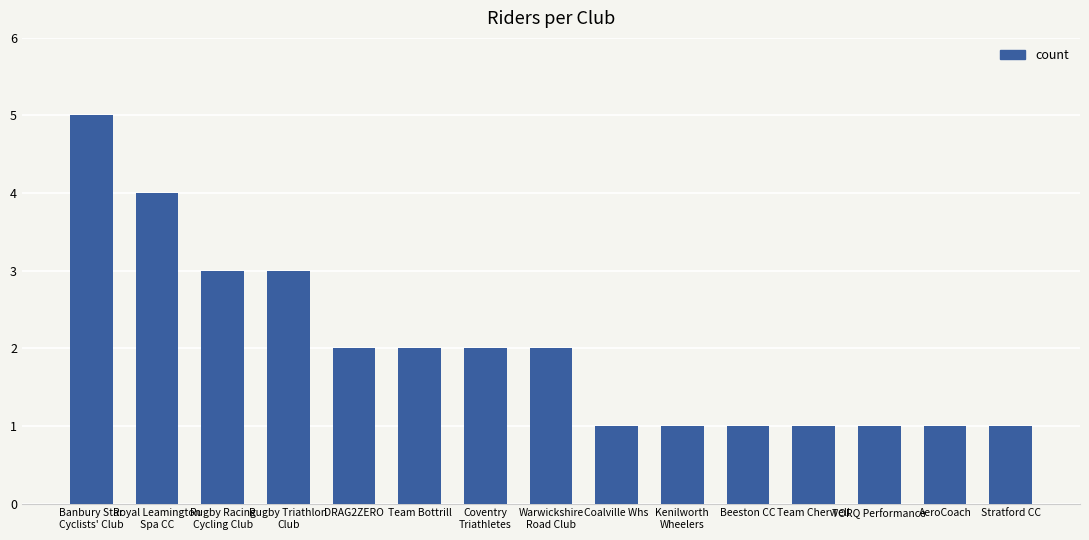

What is the smallest value displayed?

1